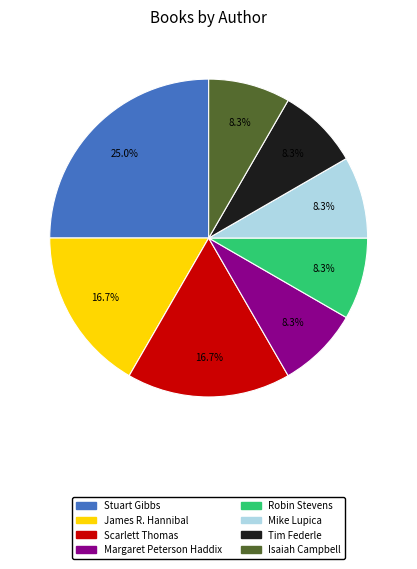

How many segments does this pie chart have?

8